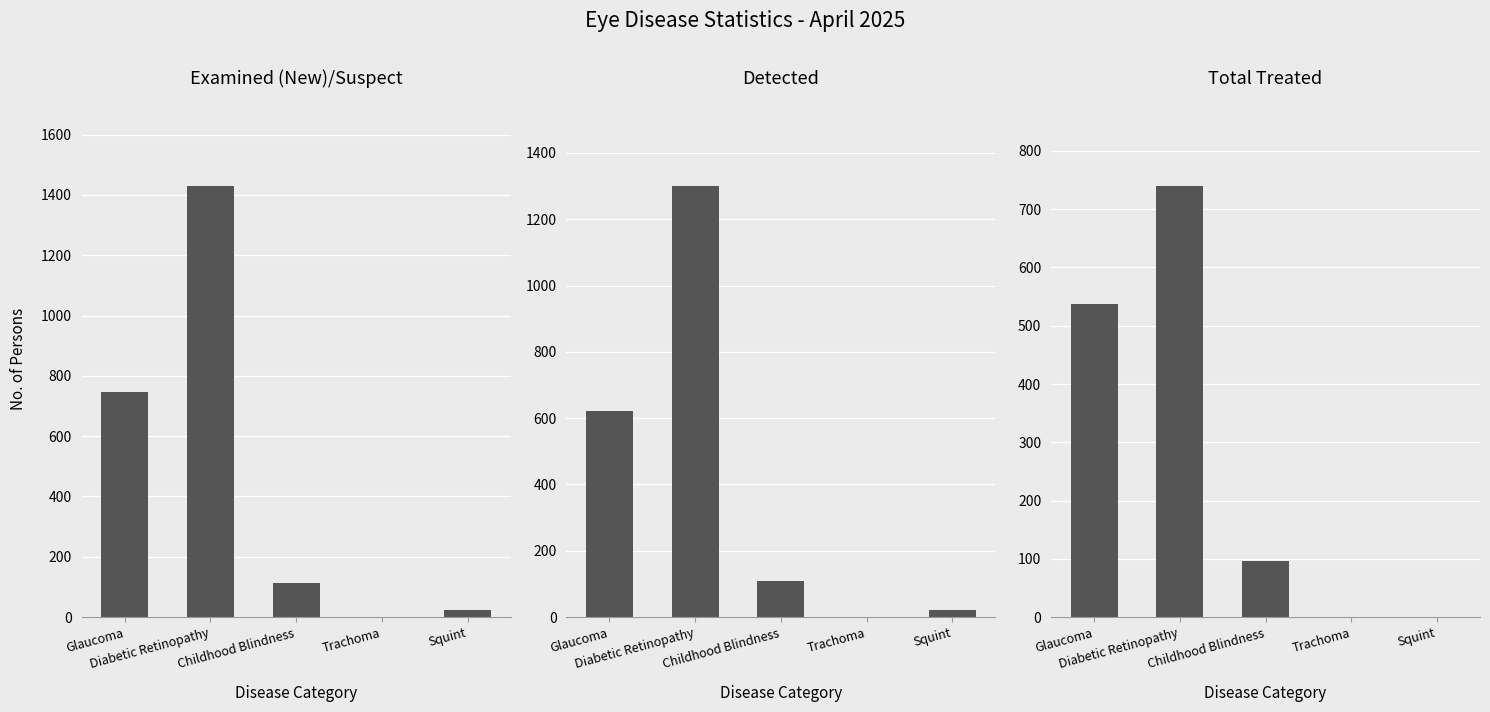

Rank the series by their maximum value, from highest to lowest.

Examined (New)/Suspect, Detected, Total Treated